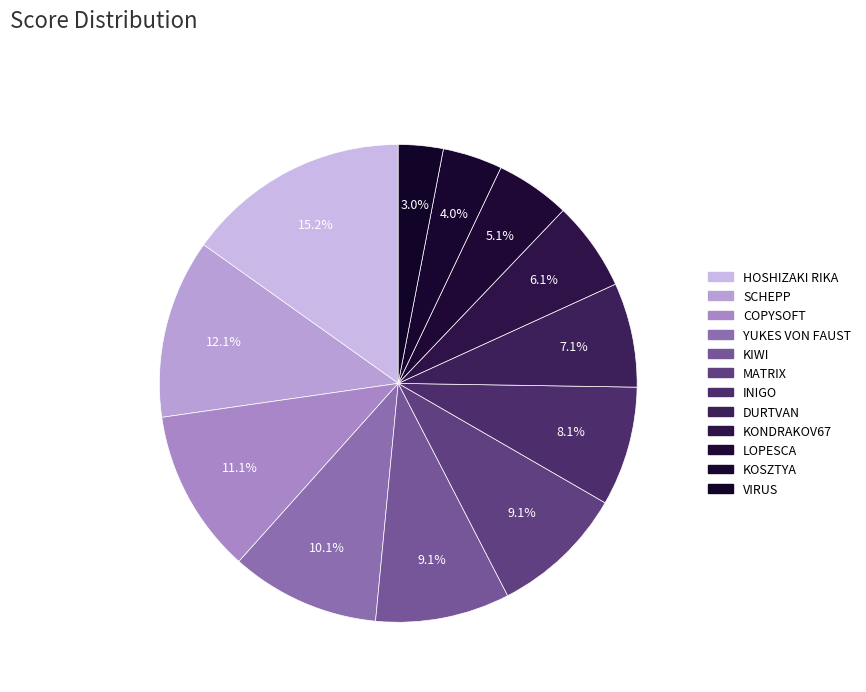

How many slices are in this pie chart?

12